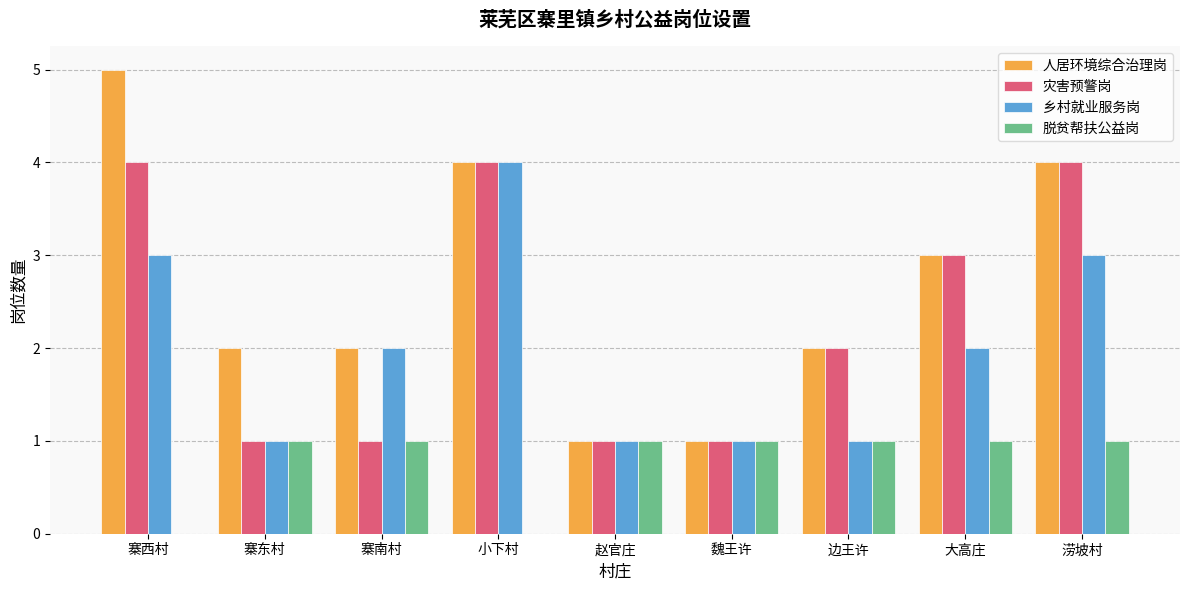

Reading left to right, list all the values displayed in this chart.

人居环境综合治理岗: 5	2	2	4	1	1	2	3	4
灾害预警岗: 4	1	1	4	1	1	2	3	4
乡村就业服务岗: 3	1	2	4	1	1	1	2	3
脱贫帮扶公益岗: 0	1	1	0	1	1	1	1	1